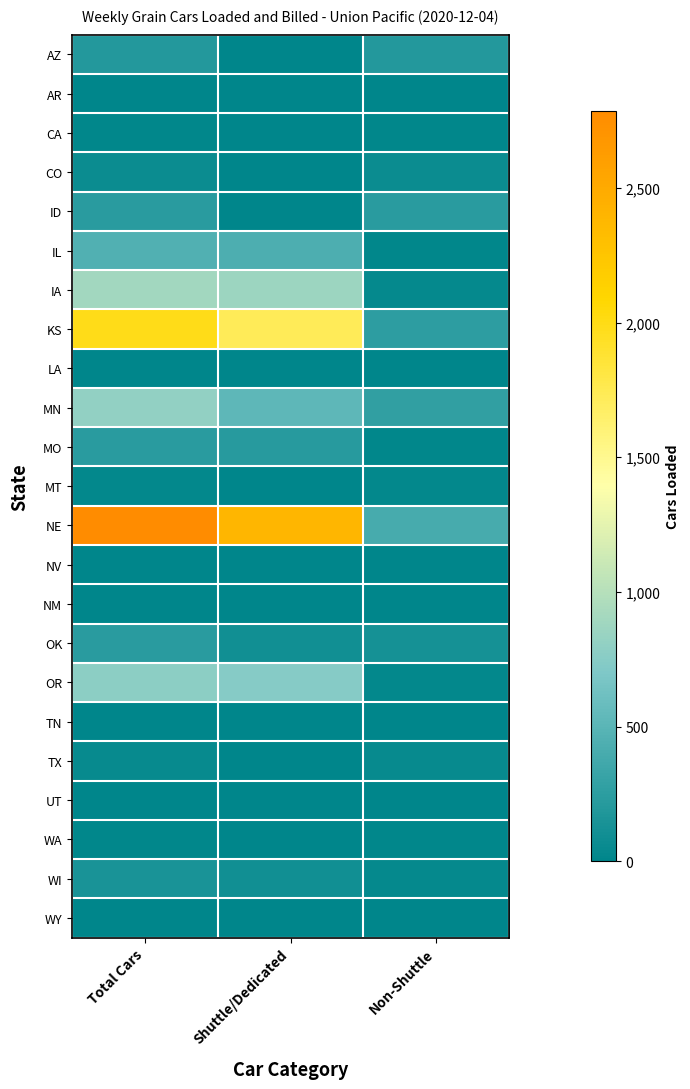

Count the number of categories in the chart.

3